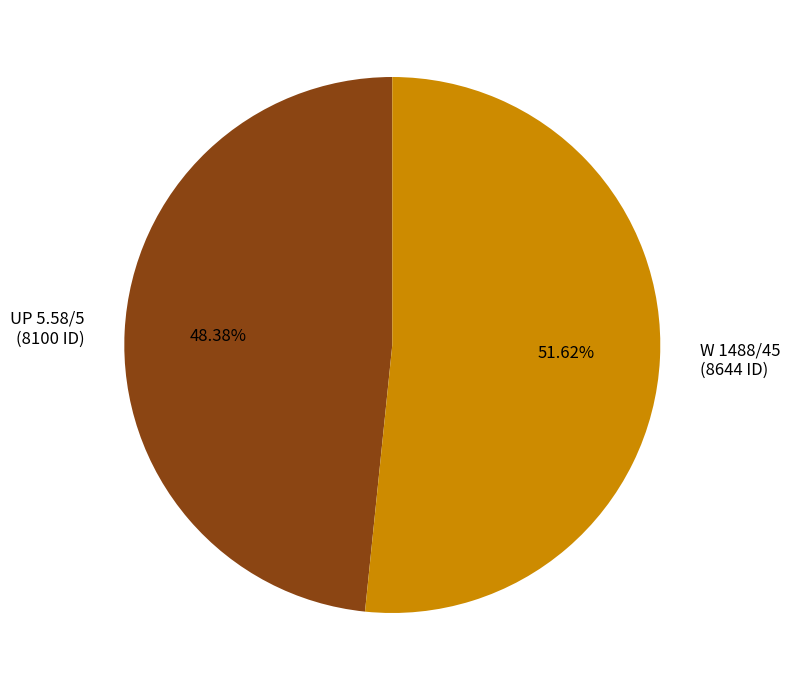

Do UP 5.58/5 and W 1488/45 together represent more than half of the pie?

Yes